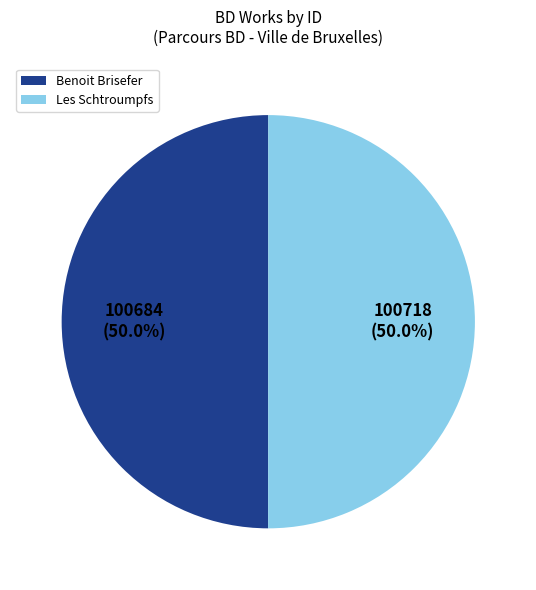

What percentage do Les Schtroumpfs and Benoit Brisefer together represent?

100.0%